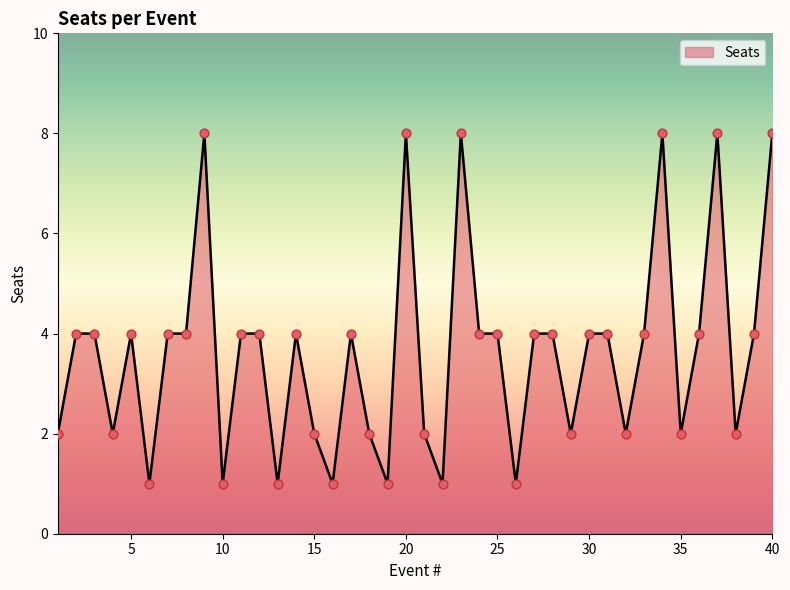

What is the greatest value displayed?

8